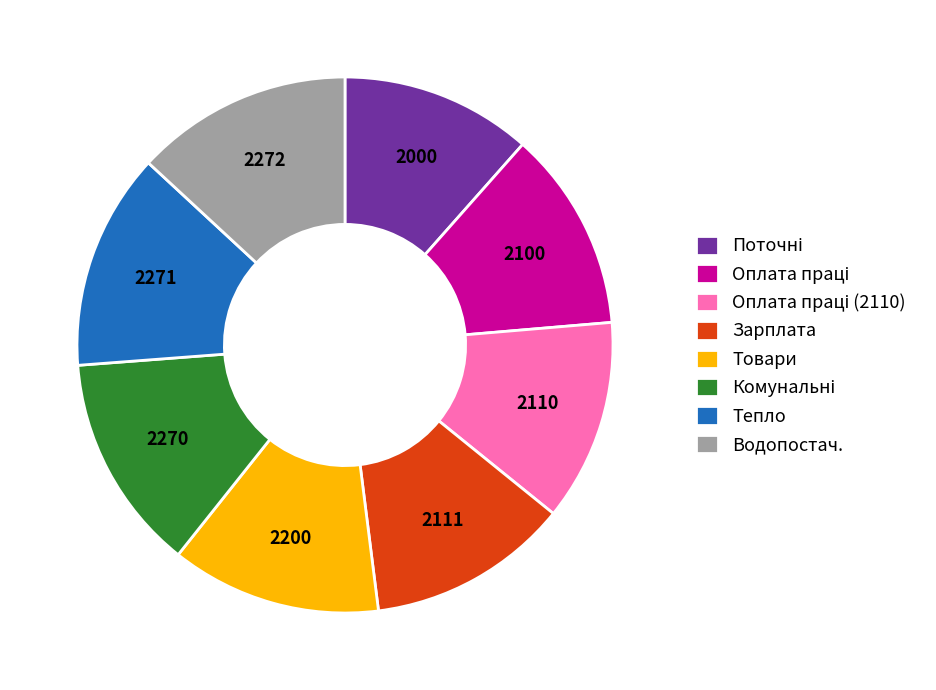

Which has a higher value, Зарплата or Товари?

Товари